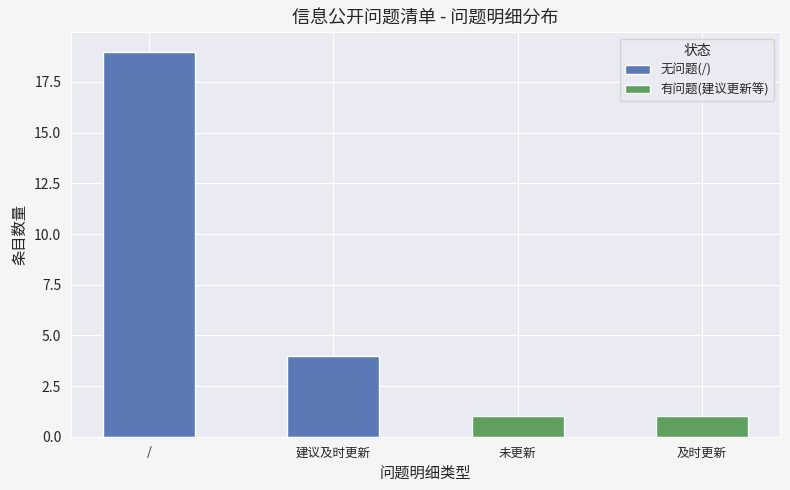

How many 无问题(/) values are between 4 and 19?

2